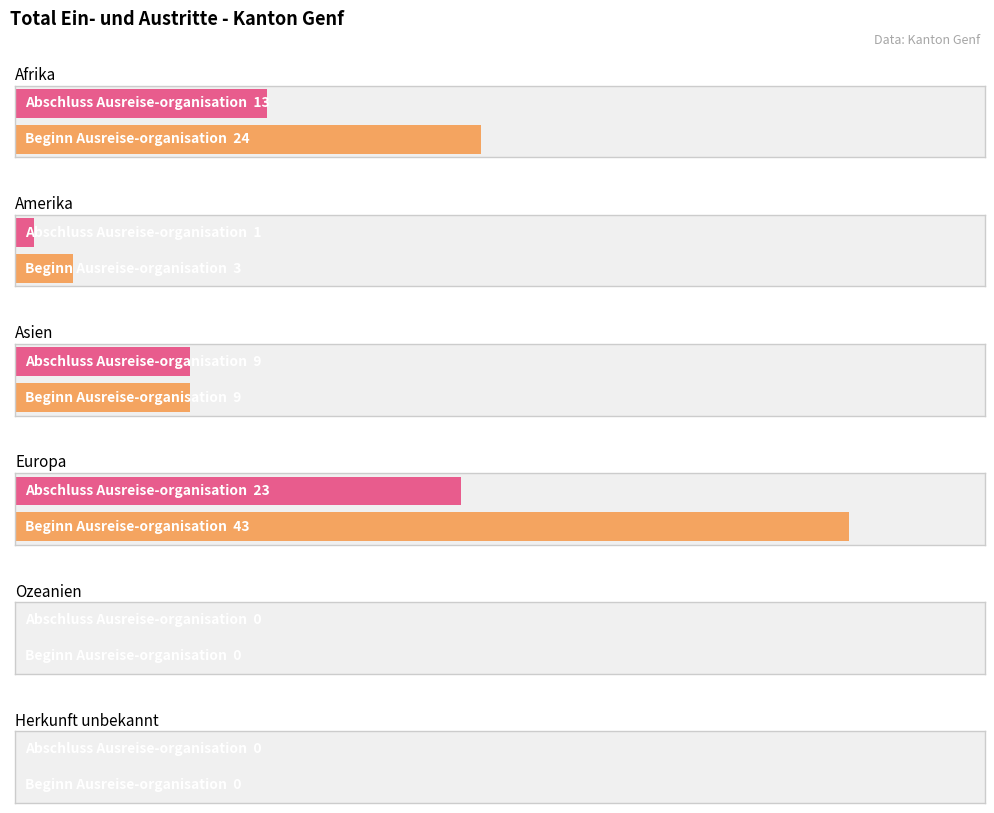

What is the average value of the Abschluss Ausreise-organisation series?

8